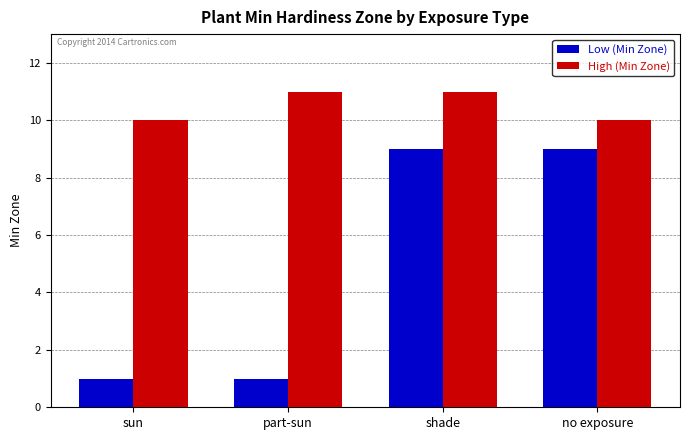

What is the approximate value of High (Min Zone) at part-sun?

11